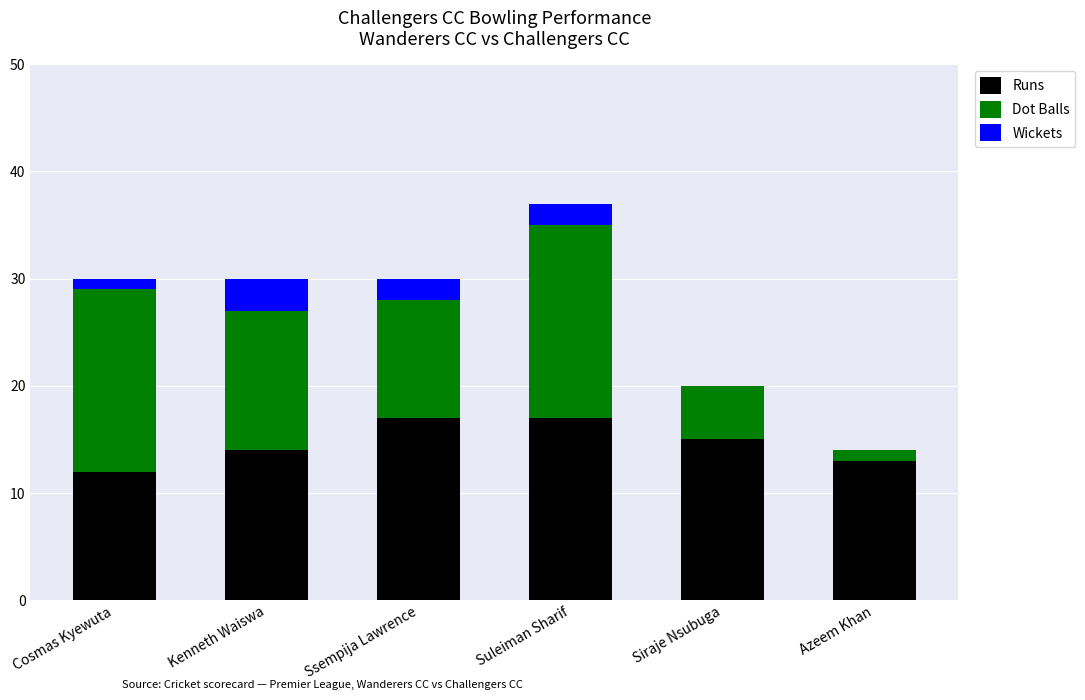

Count the number of data series in this chart.

3